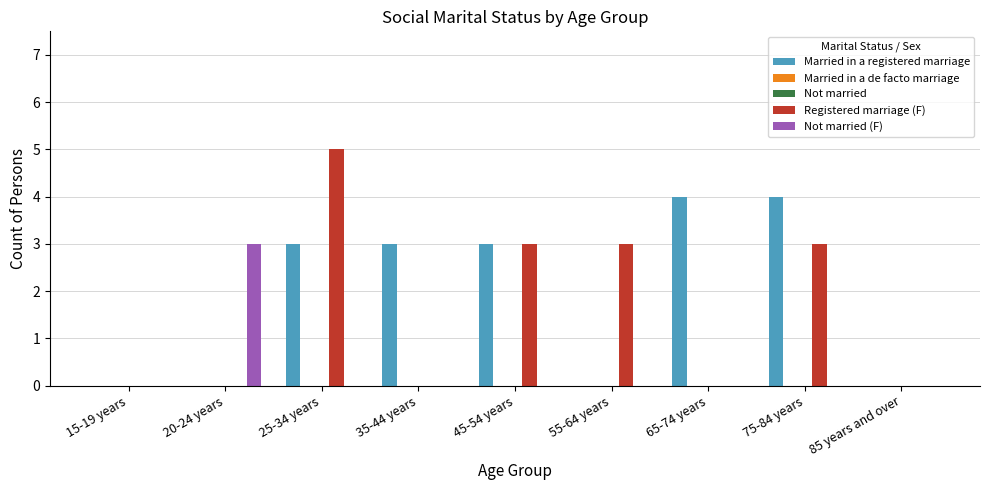

How many positive values does the Married in a registered marriage series have?

5